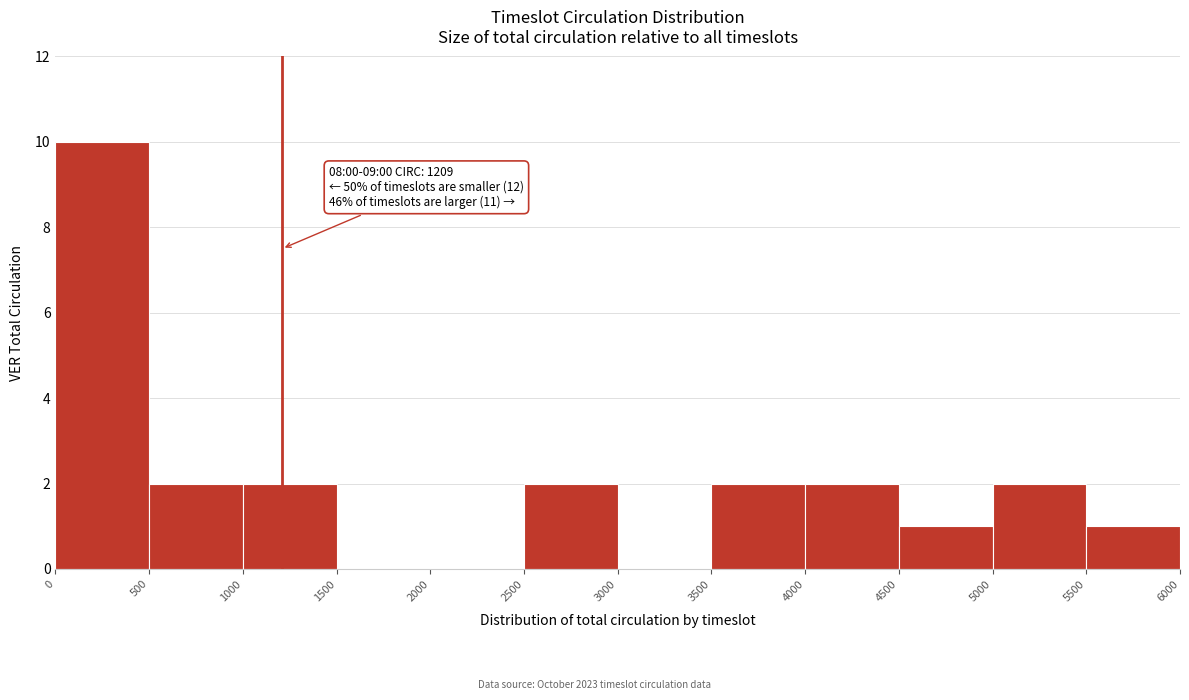

Which range on the x-axis has the tallest bar?

0 to 500